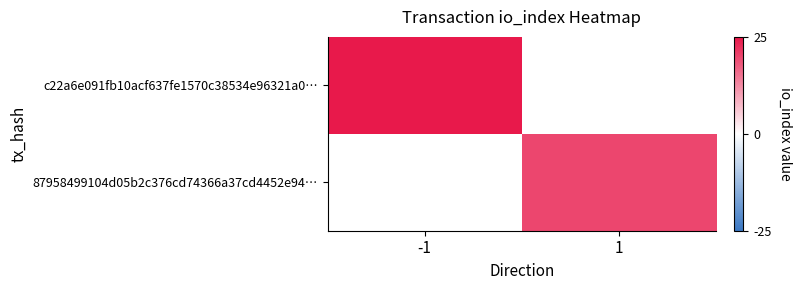

What value does the c22a6e091fb10acf637fe1570c38534e96321a0… series have at -1?

25.0